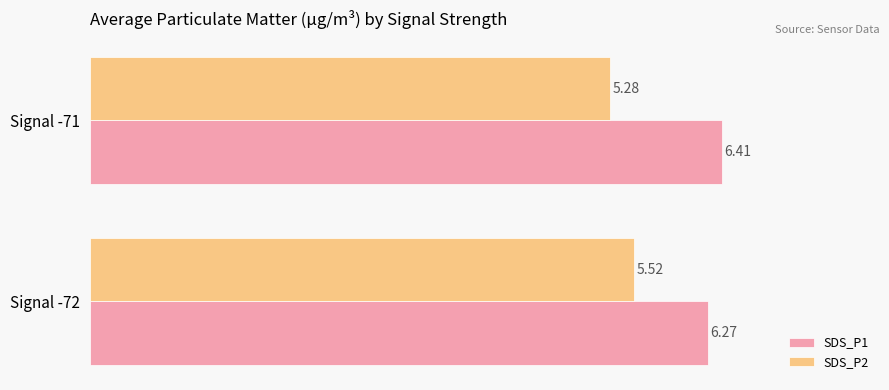

Is the value of SDS_P2 at Signal -72 greater than the value of SDS_P1 at Signal -71?

No